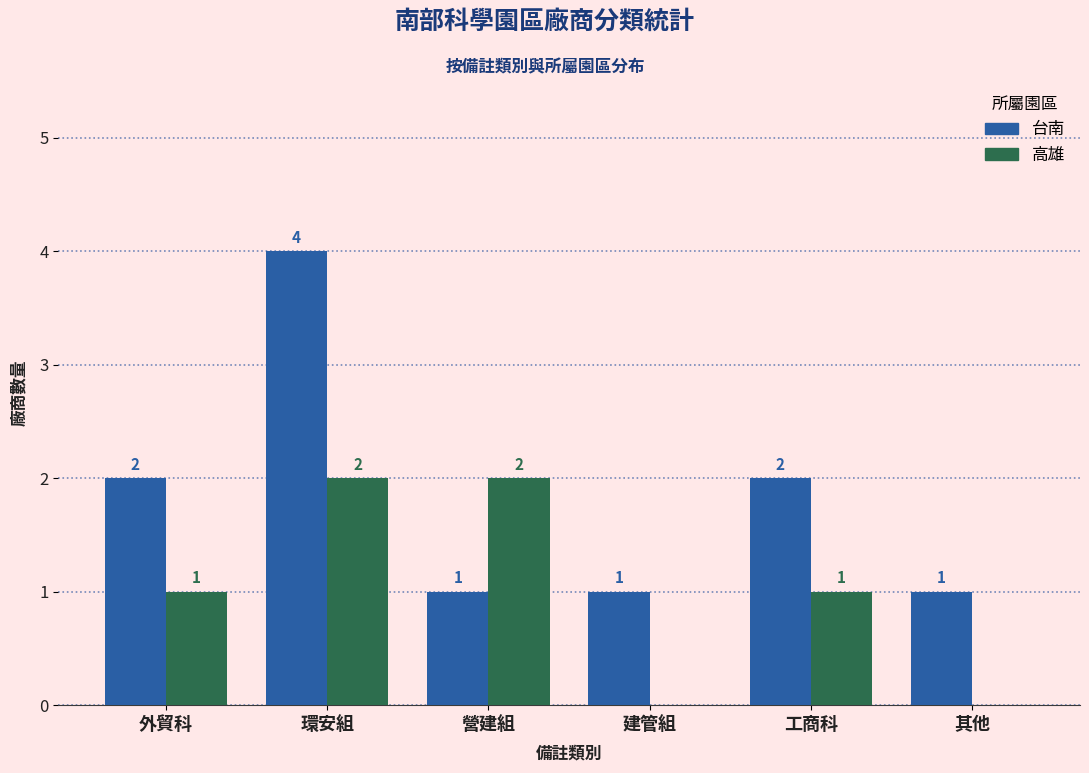

How many groups of bars are there?

6